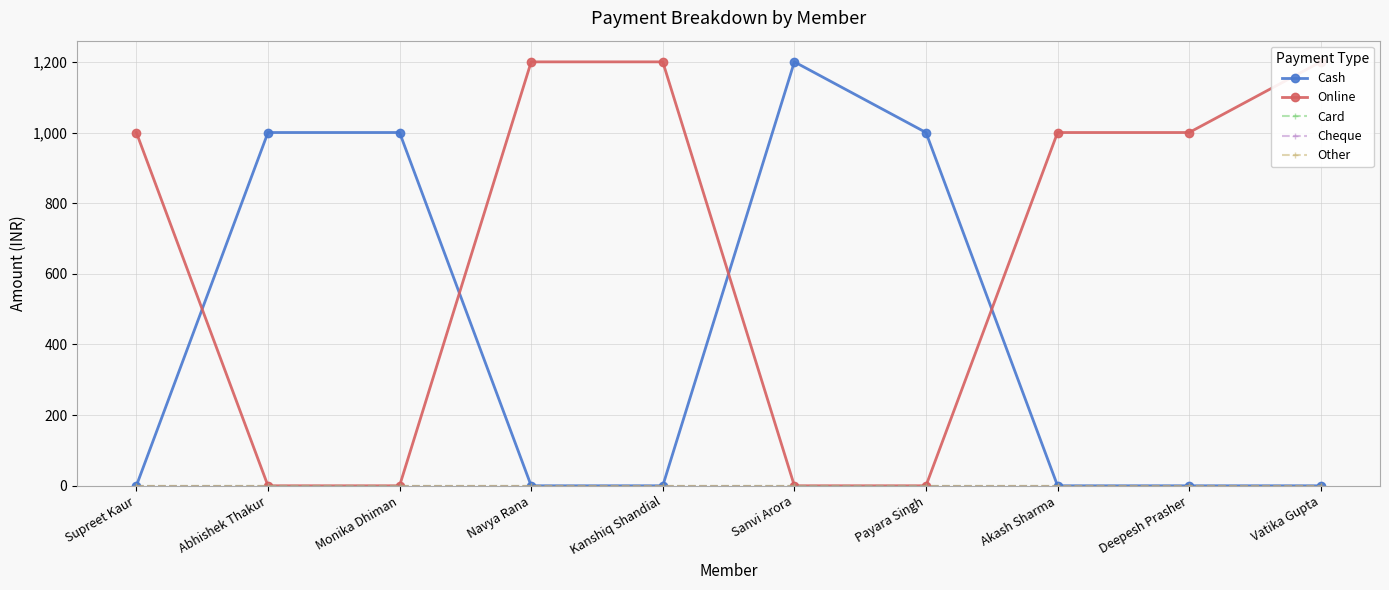

Which series has the widest spread of values?

Cash